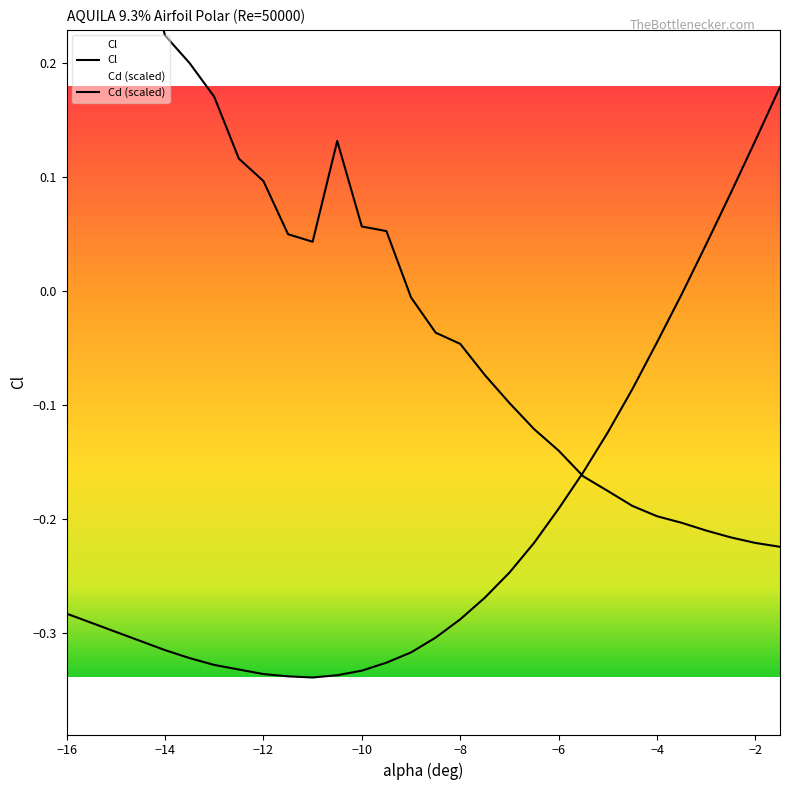

True or false: Cl has more than 2 points higher than both neighbors.

False